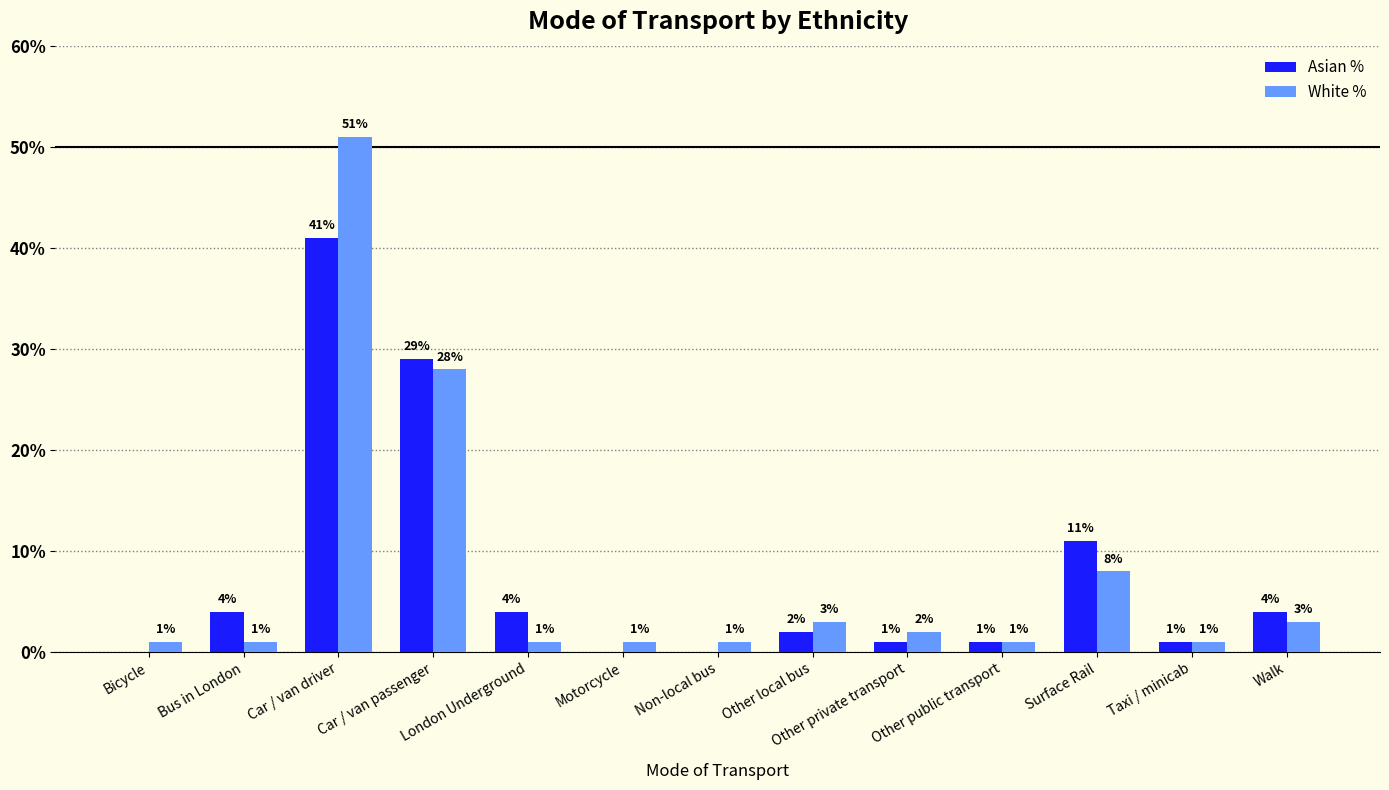

What is the total value across all series at Car / van passenger?

57